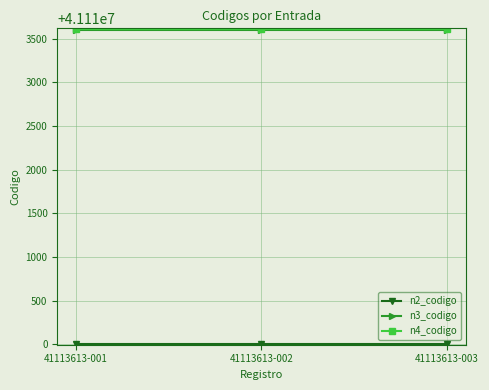

The value of n3_codigo at 41113613-003 is 41113600. True or false?

True